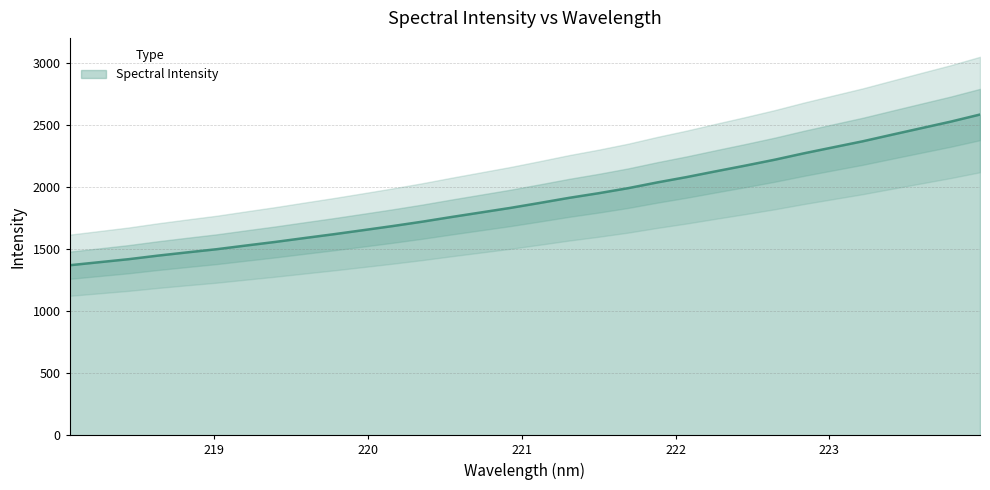

How many values are below 1872?

16